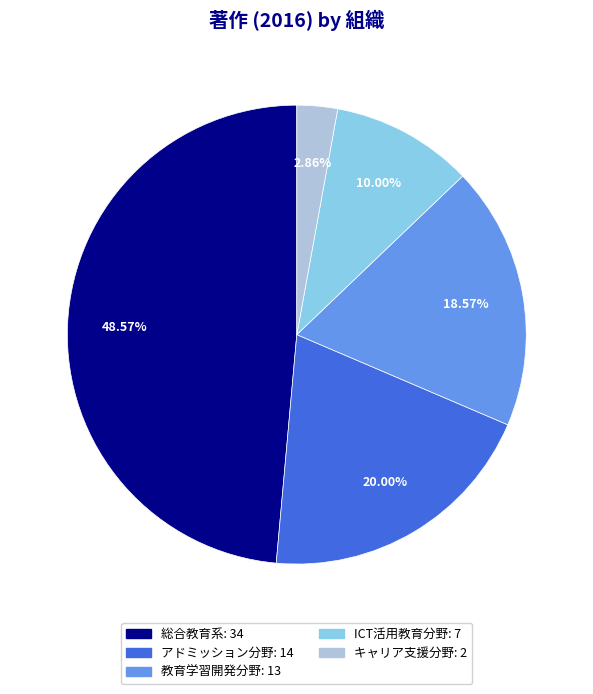

Is it true that アドミッション分野 is 28% of the pie?

False